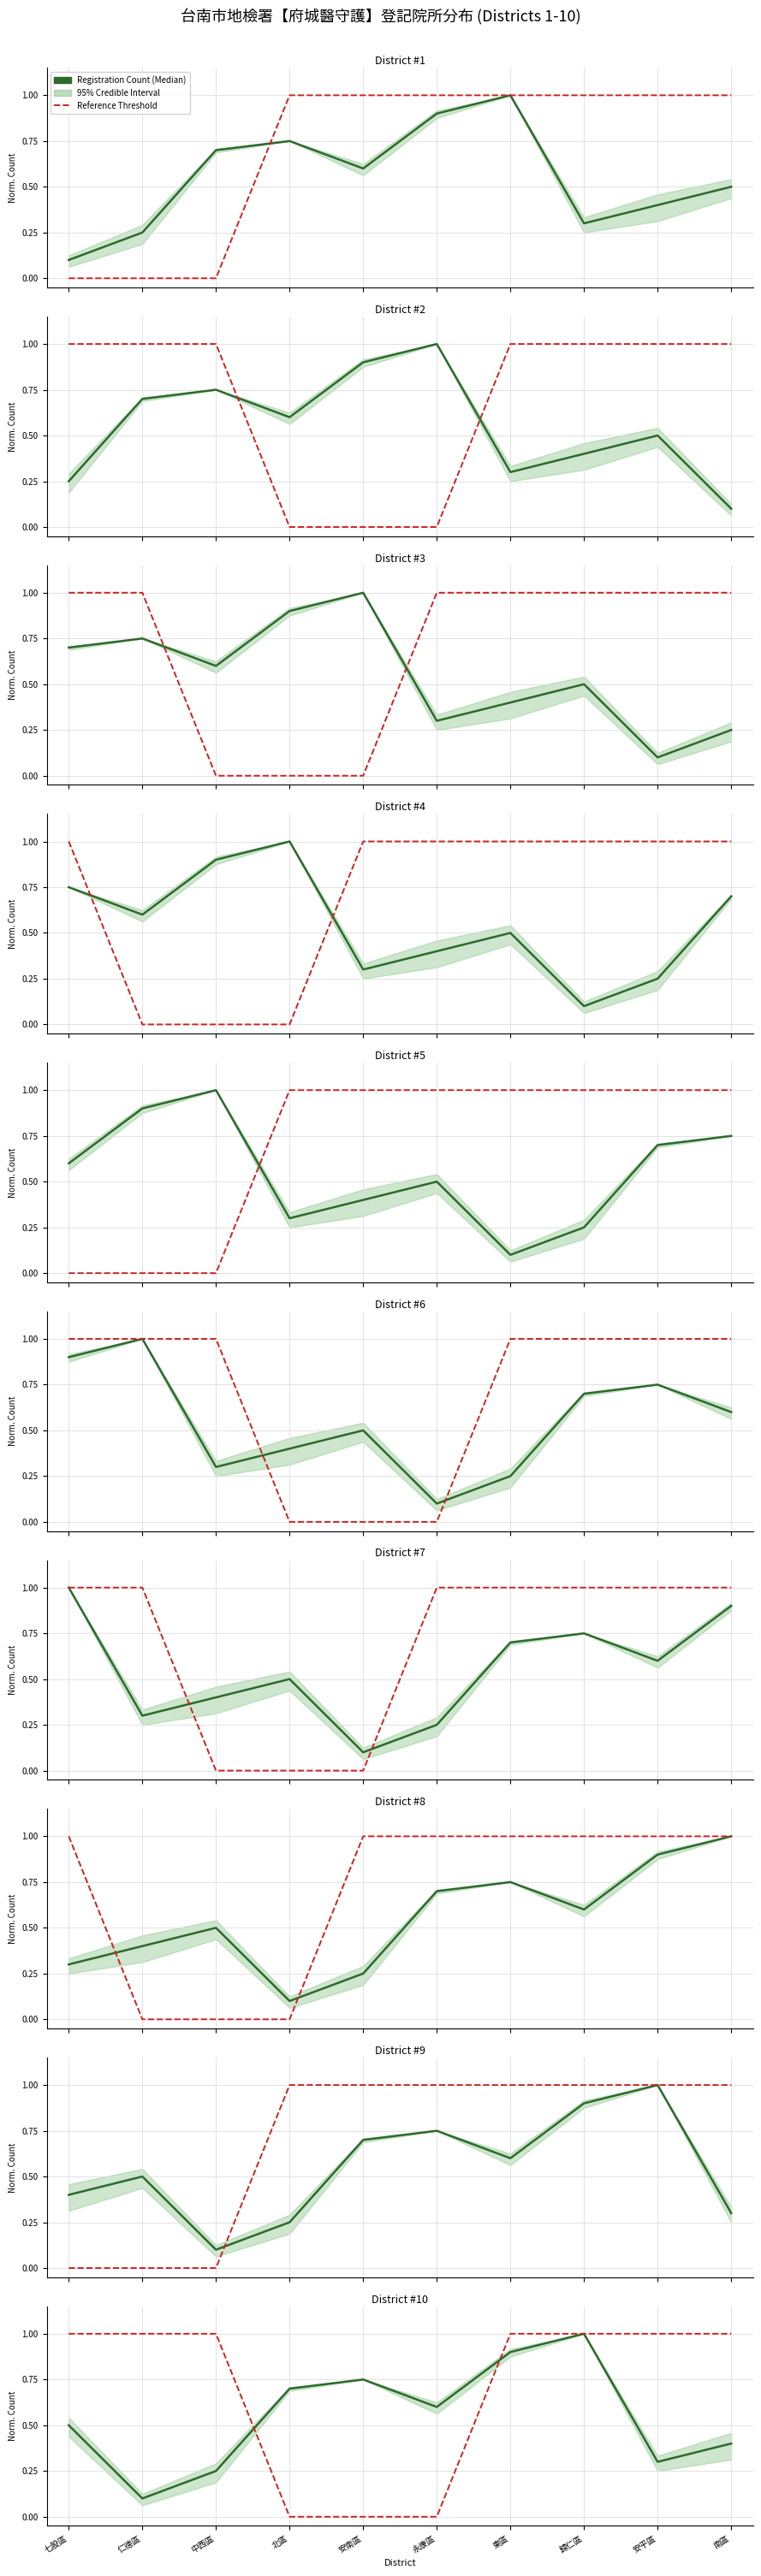

Which series has the largest range (max minus min)?

Reference Threshold